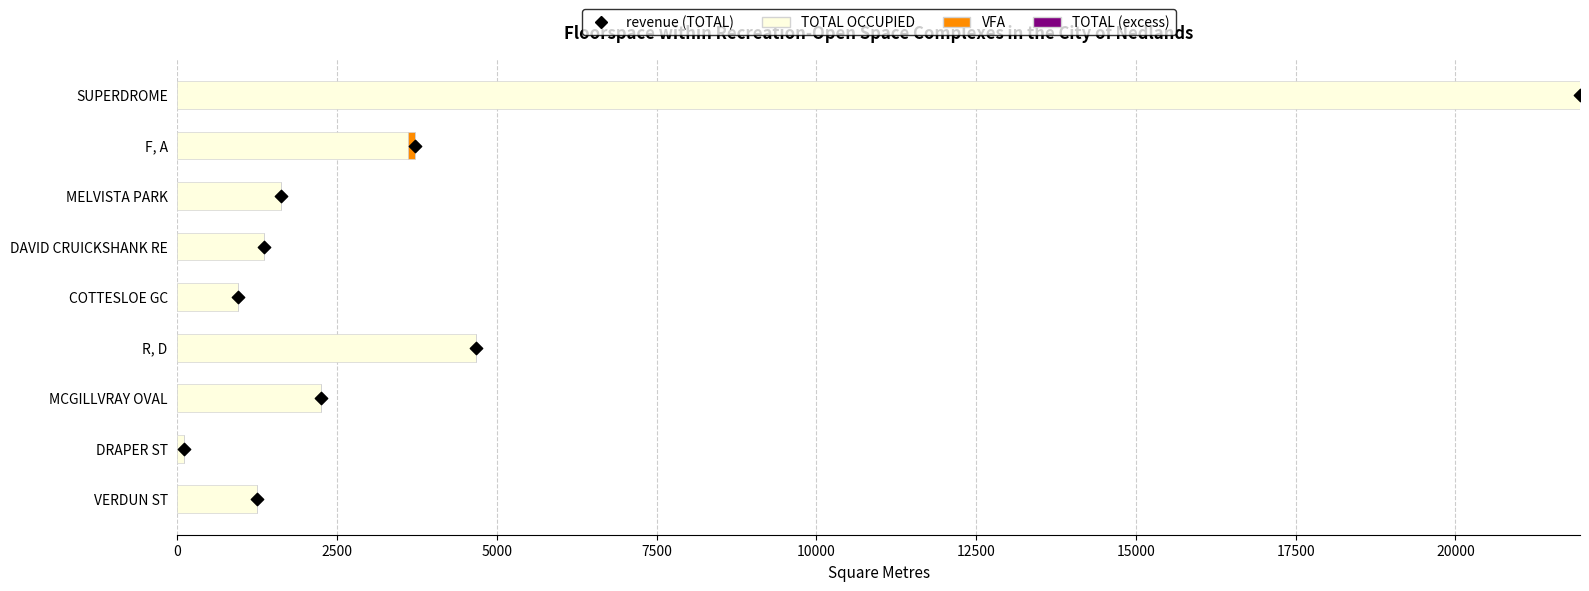

Which series contains the highest Y value?

TOTAL OCCUPIED